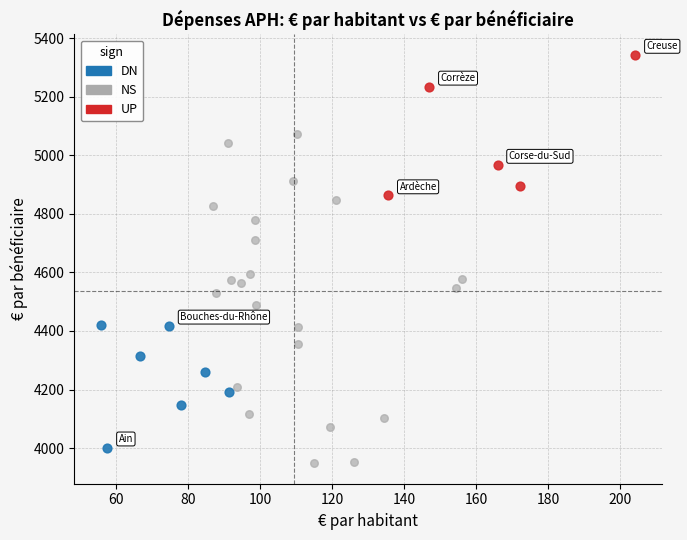

Which series reaches the maximum Y coordinate?

UP